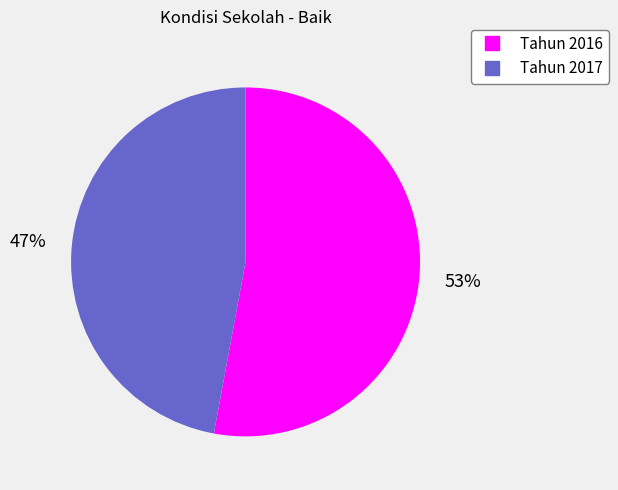

What is the smallest slice in the pie chart?

Tahun 2017